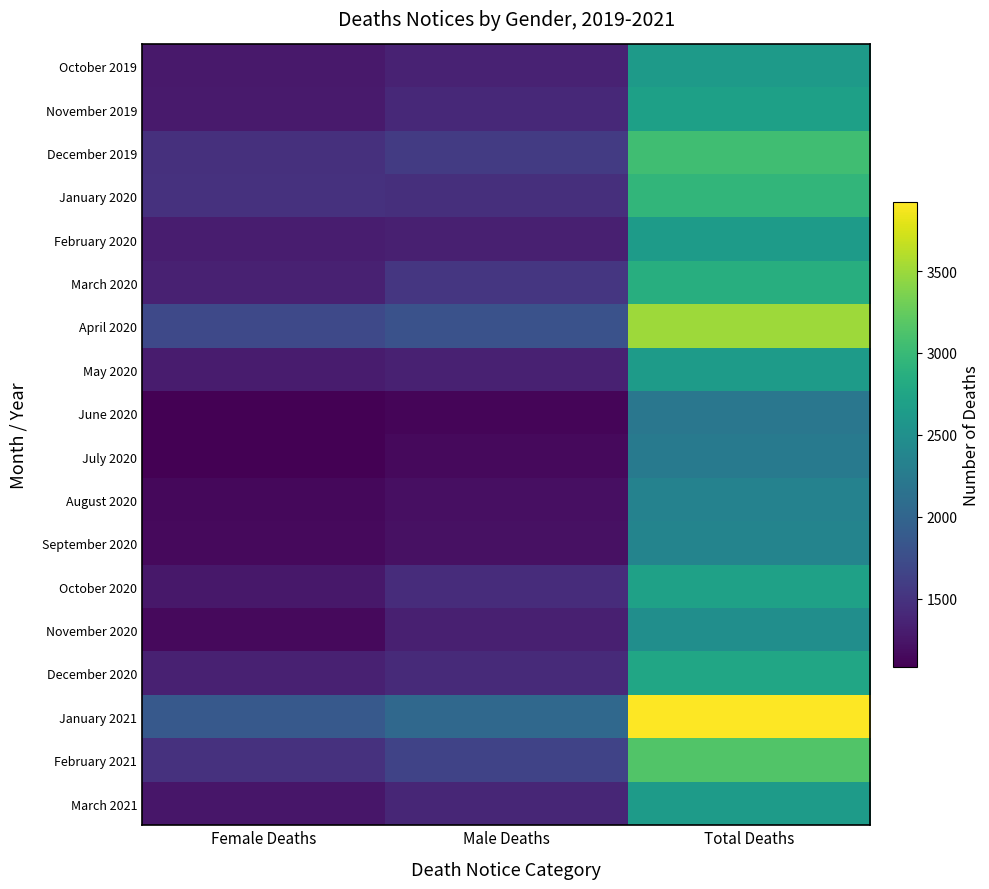

Count the number of data series in this chart.

18